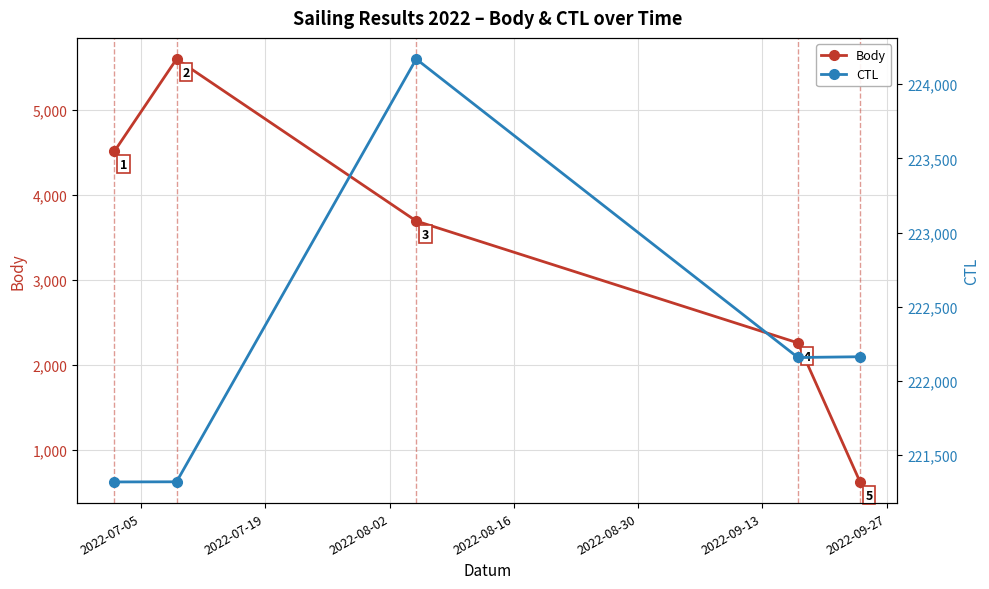

True or false: Body and CTL intersect in this chart.

False